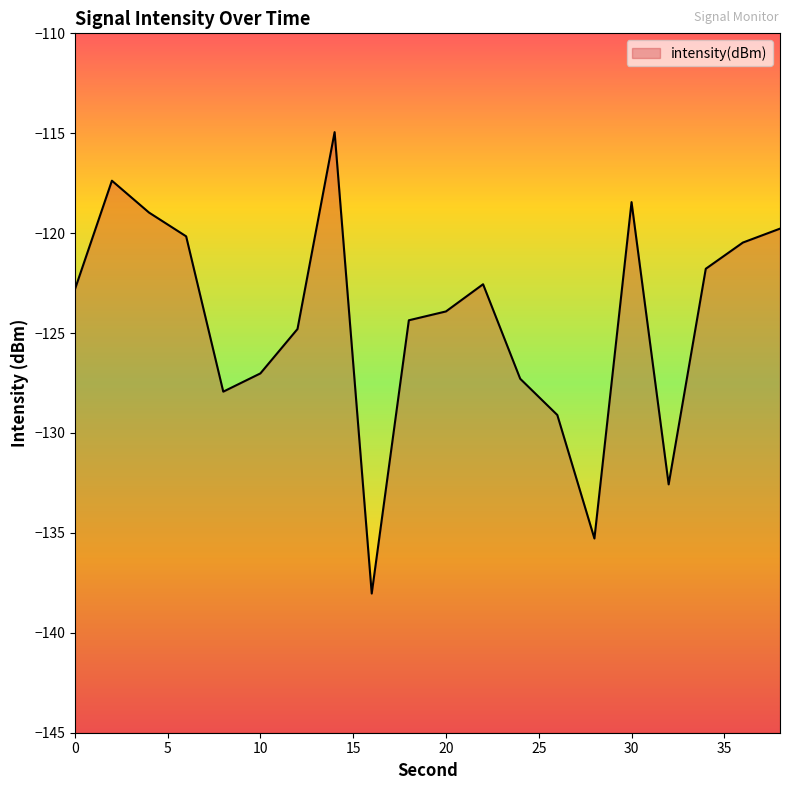

Count the number of values greater than -122.

8